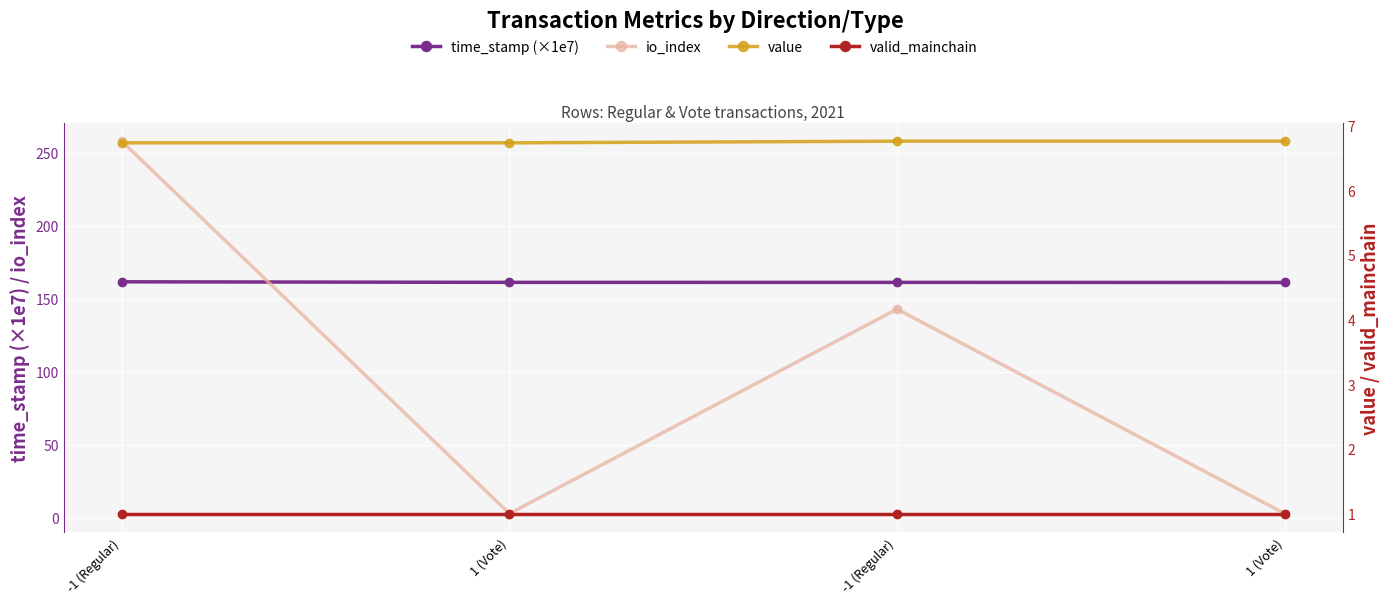

Which series has the widest spread of values?

io_index